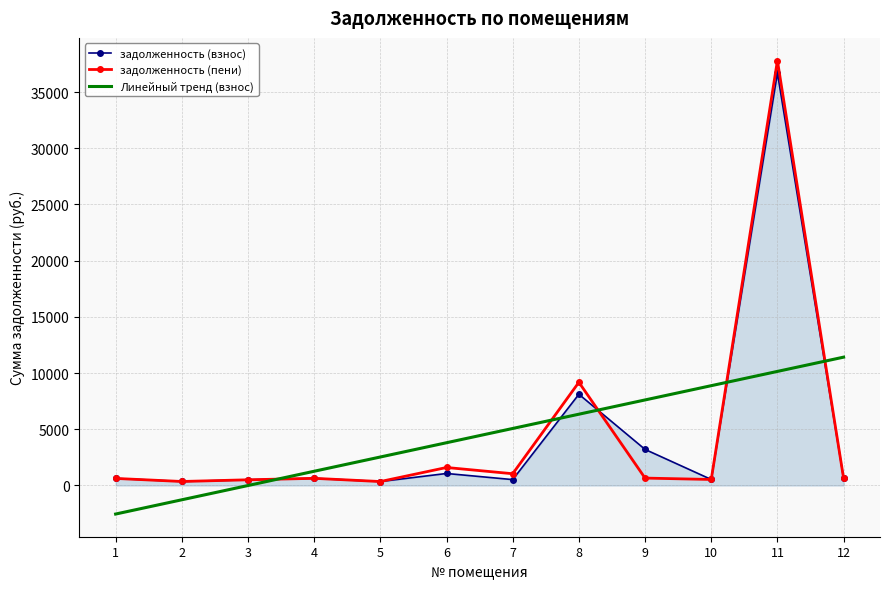

What is the difference between the задолженность (пени) values at 8 and 1?

8554.0